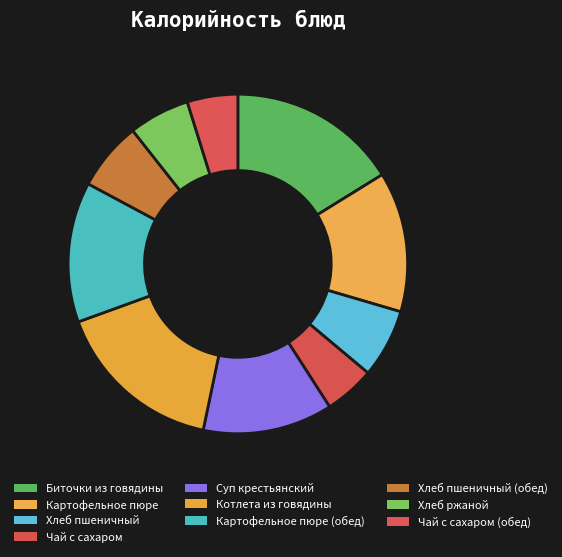

Is it true that Хлеб ржаной is 6% of the pie?

True